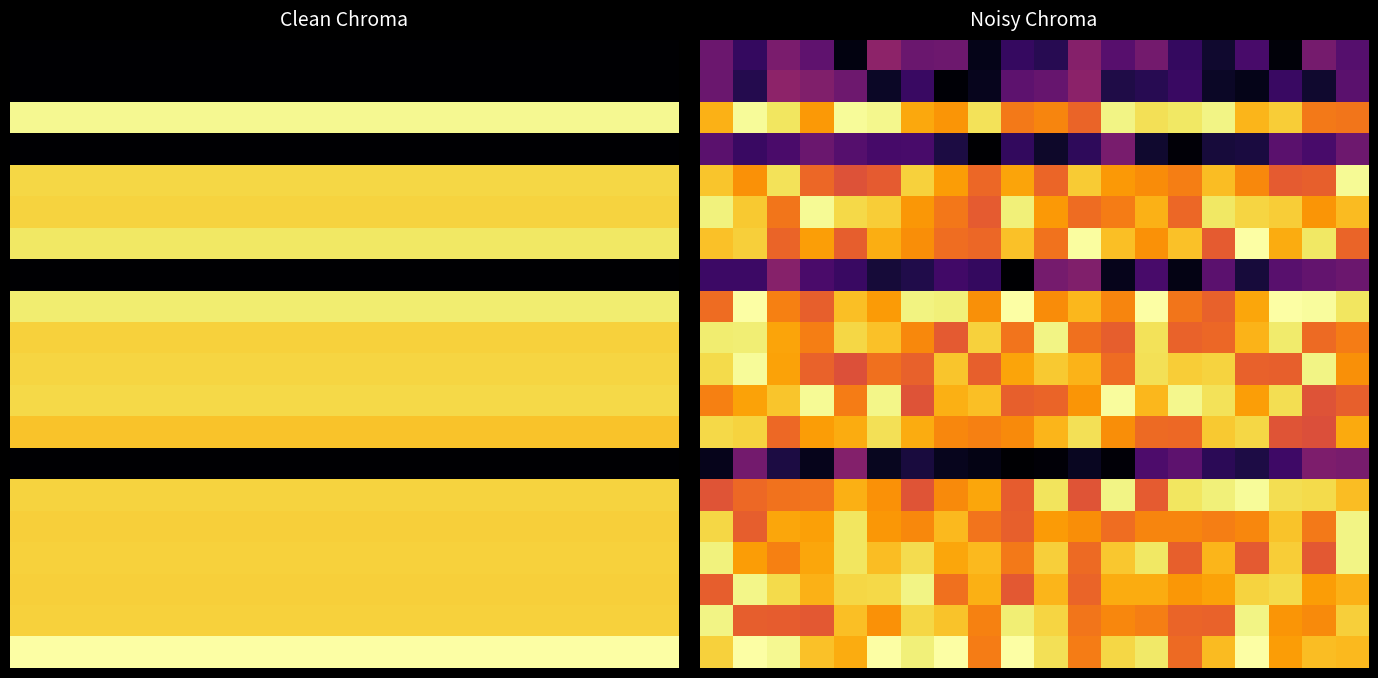

Reading right to left, what are all the values shown in this chart?

26-Tue: 0.0	0.0	0.0	0.0	0.0	0.0	0.0	0.0	0.0	0.0	0.0	0.0	0.0	0.0	0.0	0.0	0.0	0.0	0.0	0.0
27-Wed: 0.0	0.0	0.0	0.0	0.0	0.0	0.0	0.0	0.0	0.0	0.0	0.0	0.0	0.0	0.0	0.0	0.0	0.0	0.0	0.0
28-Thu: 13.6	13.6	13.6	13.6	13.6	13.6	13.6	13.6	13.6	13.6	13.6	13.6	13.6	13.6	13.6	13.6	13.6	13.6	13.6	13.6
29-Fri: 0.0	0.0	0.0	0.0	0.0	0.0	0.0	0.0	0.0	0.0	0.0	0.0	0.0	0.0	0.0	0.0	0.0	0.0	0.0	0.0
30-Sat: 12.5	12.5	12.5	12.5	12.5	12.5	12.5	12.5	12.5	12.5	12.5	12.5	12.5	12.5	12.5	12.5	12.5	12.5	12.5	12.5
31-Sun: 12.4	12.4	12.4	12.4	12.4	12.4	12.4	12.4	12.4	12.4	12.4	12.4	12.4	12.4	12.4	12.4	12.4	12.4	12.4	12.4
1-Mon: 13.0	13.0	13.0	13.0	13.0	13.0	13.0	13.0	13.0	13.0	13.0	13.0	13.0	13.0	13.0	13.0	13.0	13.0	13.0	13.0
2-Tue: 0.0	0.0	0.0	0.0	0.0	0.0	0.0	0.0	0.0	0.0	0.0	0.0	0.0	0.0	0.0	0.0	0.0	0.0	0.0	0.0
3-Wed: 13.2	13.2	13.2	13.2	13.2	13.2	13.2	13.2	13.2	13.2	13.2	13.2	13.2	13.2	13.2	13.2	13.2	13.2	13.2	13.2
4-Thu: 12.4	12.4	12.4	12.4	12.4	12.4	12.4	12.4	12.4	12.4	12.4	12.4	12.4	12.4	12.4	12.4	12.4	12.4	12.4	12.4
5-Fri: 12.5	12.5	12.5	12.5	12.5	12.5	12.5	12.5	12.5	12.5	12.5	12.5	12.5	12.5	12.5	12.5	12.5	12.5	12.5	12.5
6-Sat: 12.6	12.6	12.6	12.6	12.6	12.6	12.6	12.6	12.6	12.6	12.6	12.6	12.6	12.6	12.6	12.6	12.6	12.6	12.6	12.6
7-Sun: 12.0	12.0	12.0	12.0	12.0	12.0	12.0	12.0	12.0	12.0	12.0	12.0	12.0	12.0	12.0	12.0	12.0	12.0	12.0	12.0
8-Mon: 0.0	0.0	0.0	0.0	0.0	0.0	0.0	0.0	0.0	0.0	0.0	0.0	0.0	0.0	0.0	0.0	0.0	0.0	0.0	0.0
9-Tue: 12.4	12.4	12.4	12.4	12.4	12.4	12.4	12.4	12.4	12.4	12.4	12.4	12.4	12.4	12.4	12.4	12.4	12.4	12.4	12.4
10-Wed: 12.3	12.3	12.3	12.3	12.3	12.3	12.3	12.3	12.3	12.3	12.3	12.3	12.3	12.3	12.3	12.3	12.3	12.3	12.3	12.3
11-Thu: 12.3	12.3	12.3	12.3	12.3	12.3	12.3	12.3	12.3	12.3	12.3	12.3	12.3	12.3	12.3	12.3	12.3	12.3	12.3	12.3
13-Sat: 12.3	12.3	12.3	12.3	12.3	12.3	12.3	12.3	12.3	12.3	12.3	12.3	12.3	12.3	12.3	12.3	12.3	12.3	12.3	12.3
14-Sun: 12.4	12.4	12.4	12.4	12.4	12.4	12.4	12.4	12.4	12.4	12.4	12.4	12.4	12.4	12.4	12.4	12.4	12.4	12.4	12.4
15-Mon: 13.9	13.9	13.9	13.9	13.9	13.9	13.9	13.9	13.9	13.9	13.9	13.9	13.9	13.9	13.9	13.9	13.9	13.9	13.9	13.9